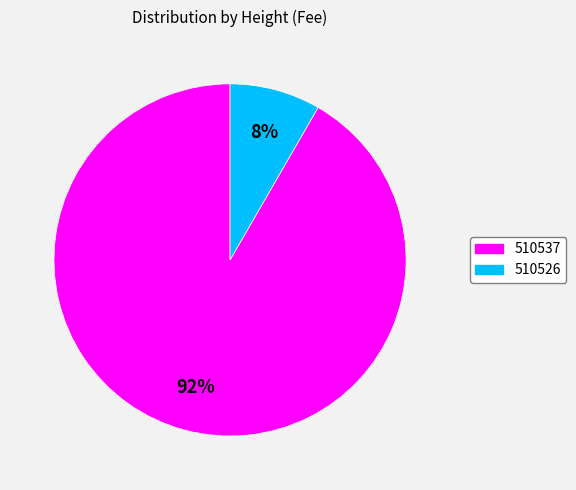

Is there a majority slice in this chart?

Yes